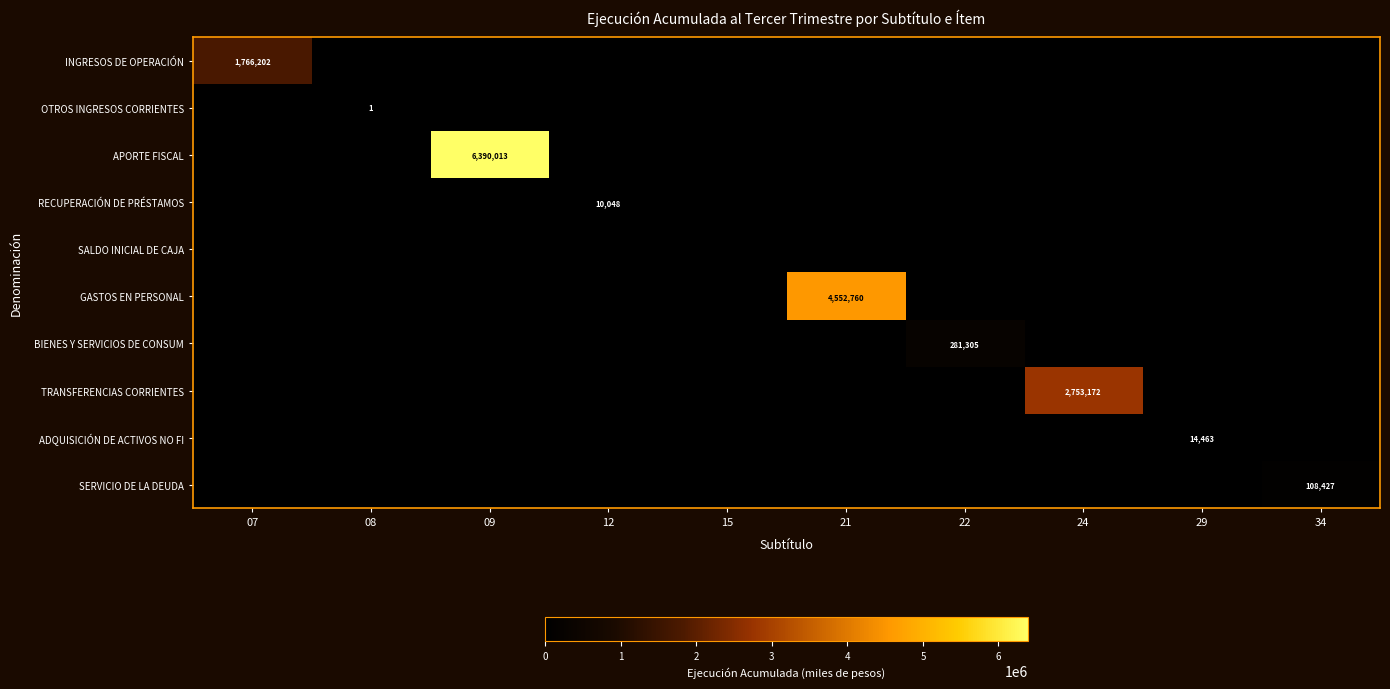

Is it true that GASTOS EN PERSONAL equals 1982887 at 15?

False